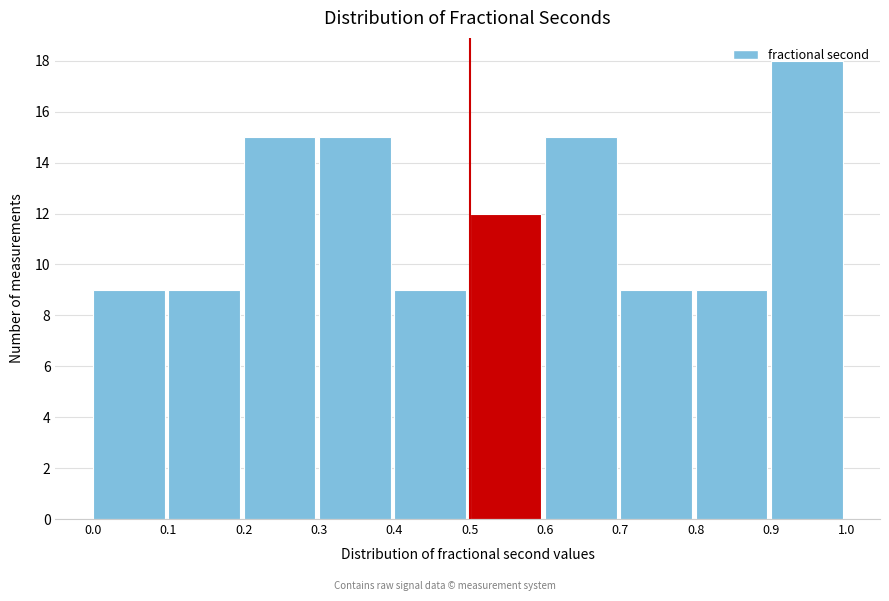

Over which range of the x-axis is the bar tallest?

0.9 to 1.0